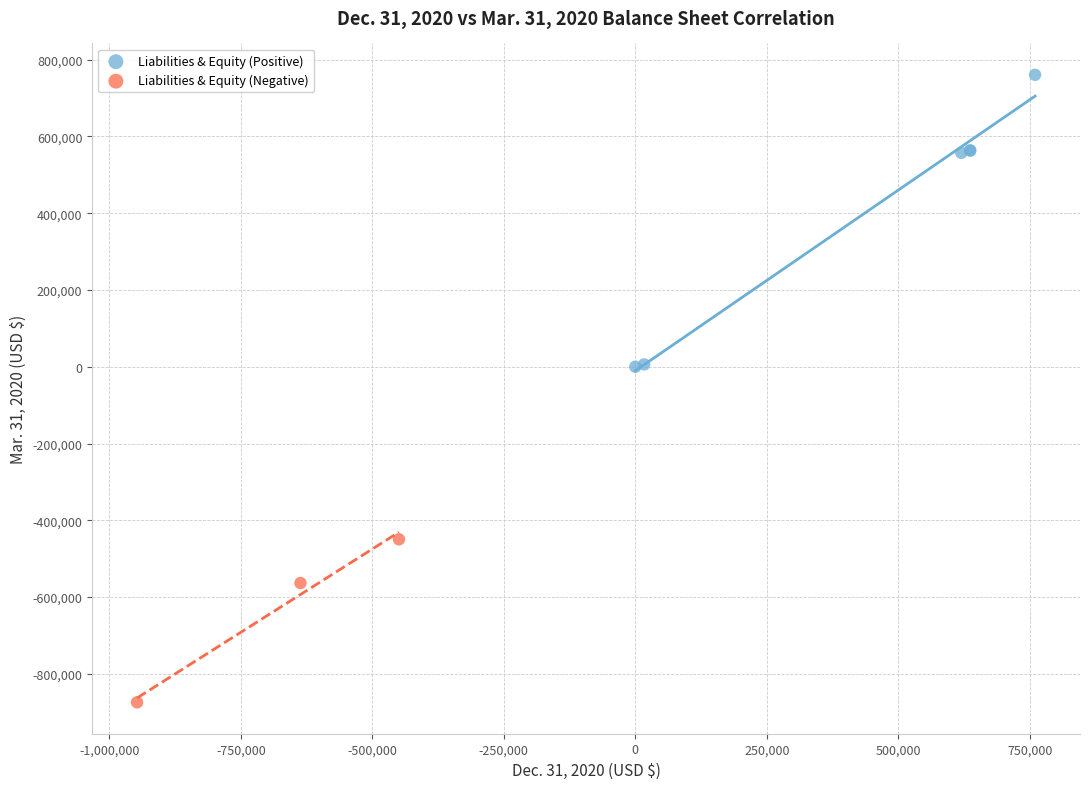

Which series contains the lowest Y value?

Liabilities & Equity (Negative)